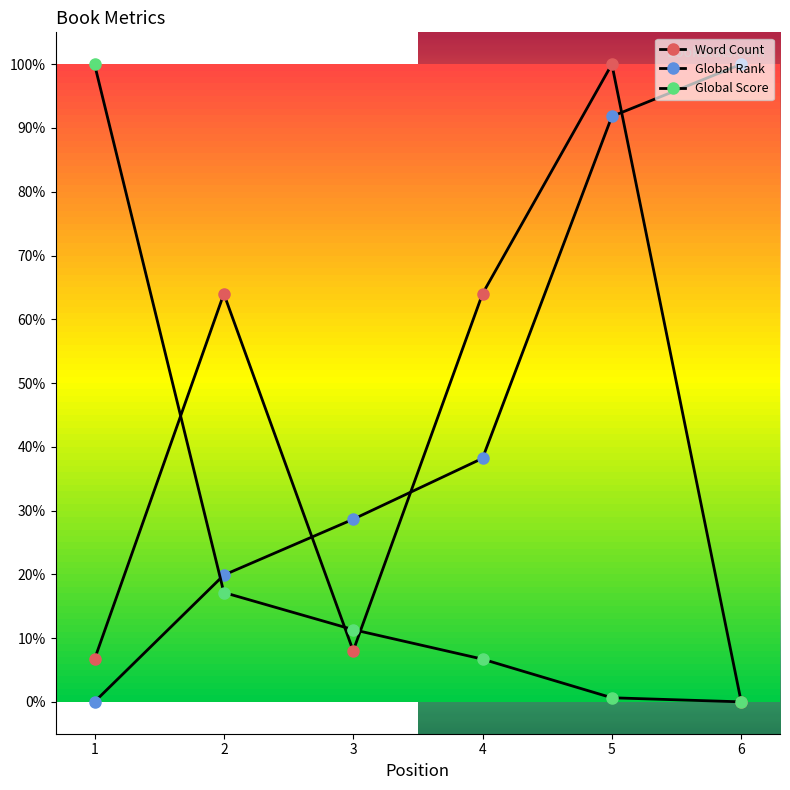

Is this an area chart (filled region under the line)?

No